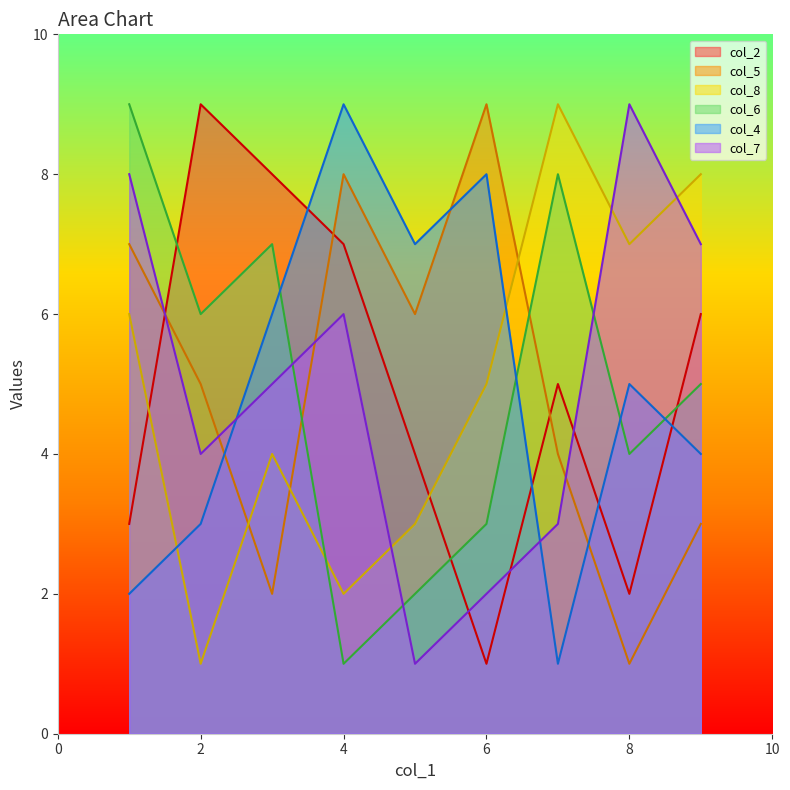

Rank the series at 8 from highest to lowest value.

col_7, col_8, col_4, col_6, col_2, col_5